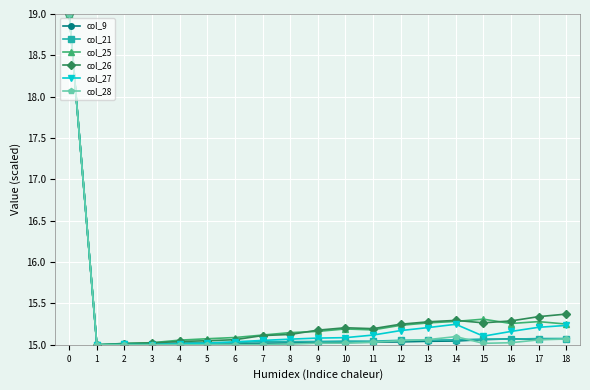

The value of col_25 at 3 is 15.0. True or false?

True